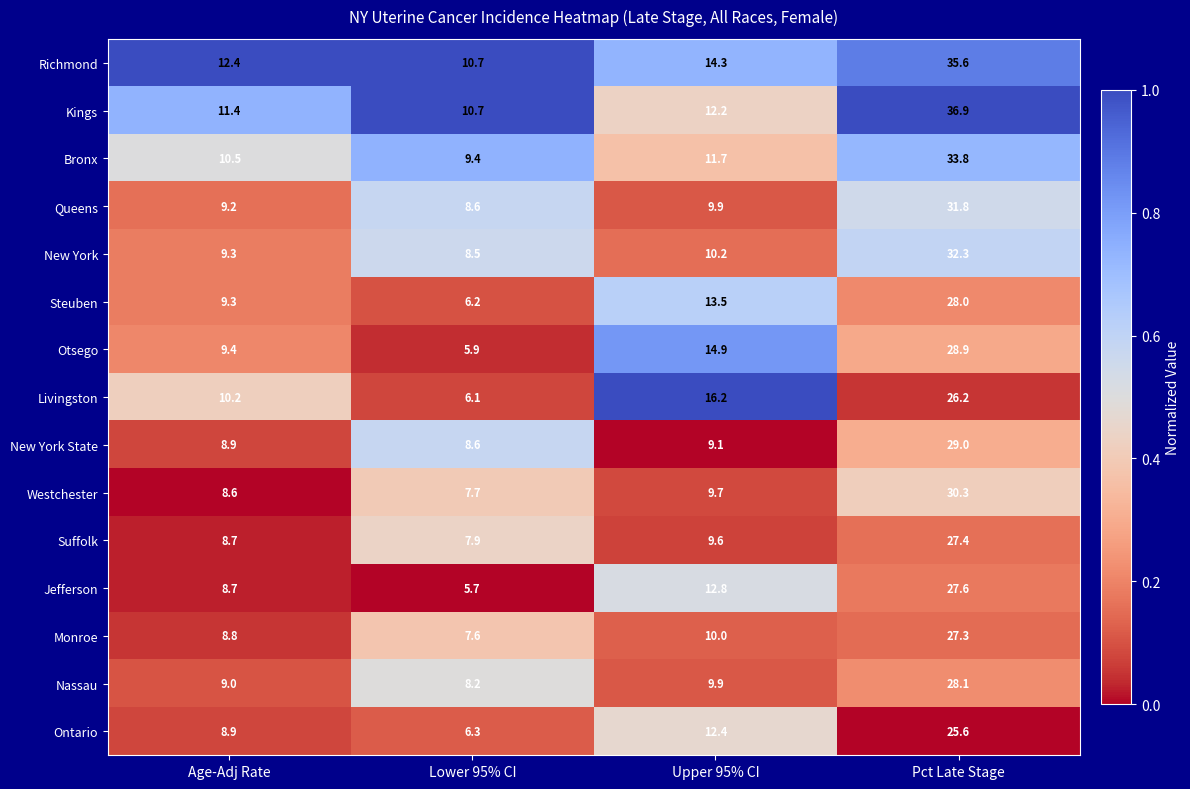

Which series has the largest total across all categories?

Richmond